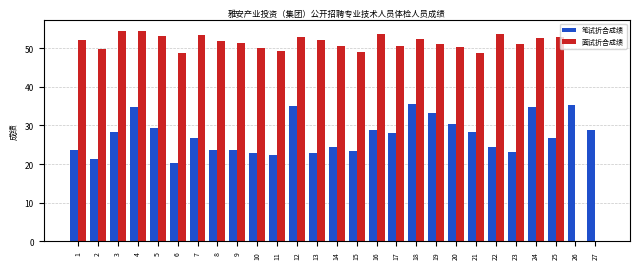

Is it true that 笔试折合成绩 equals 22.4 at 11?

True